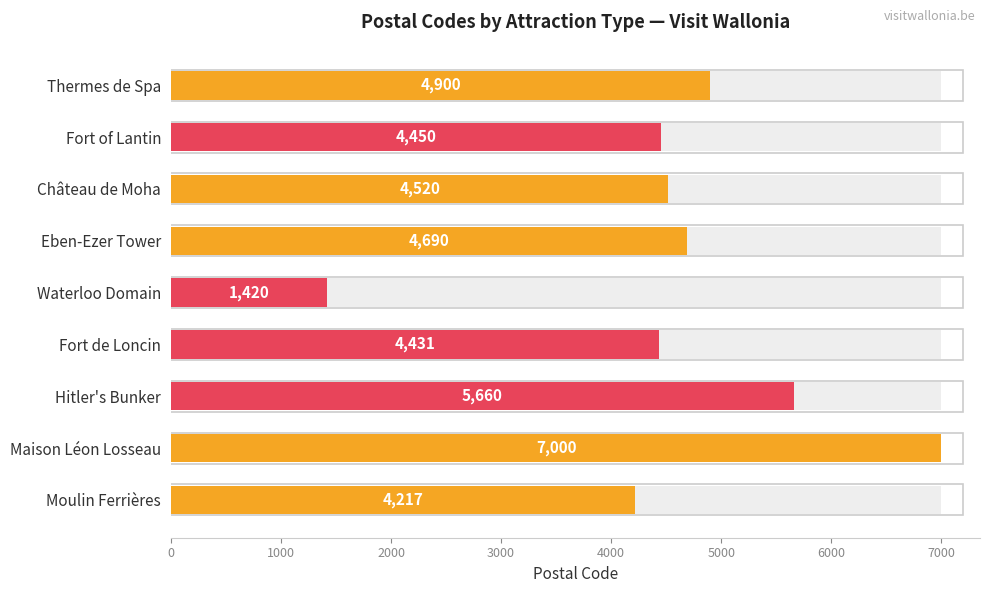

The value at Hitler's Bunker is 3678. True or false?

False